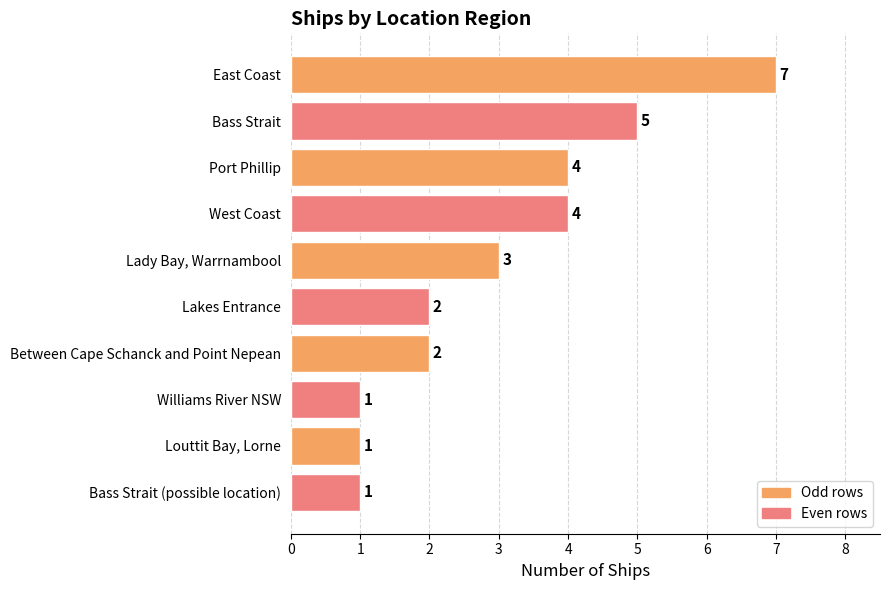

The value at East Coast is 5. True or false?

False